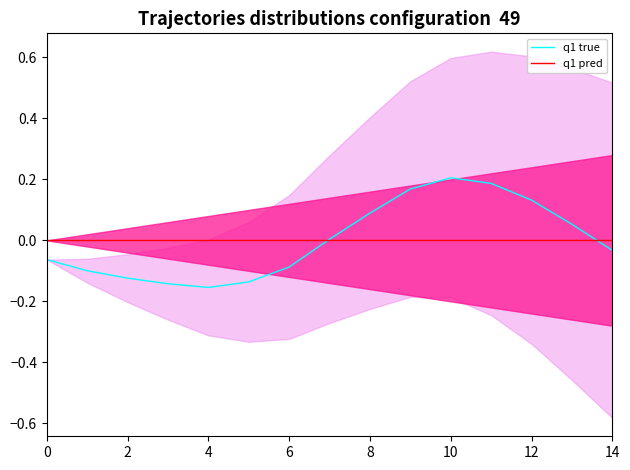

At which category is the sum across all series the highest?

10